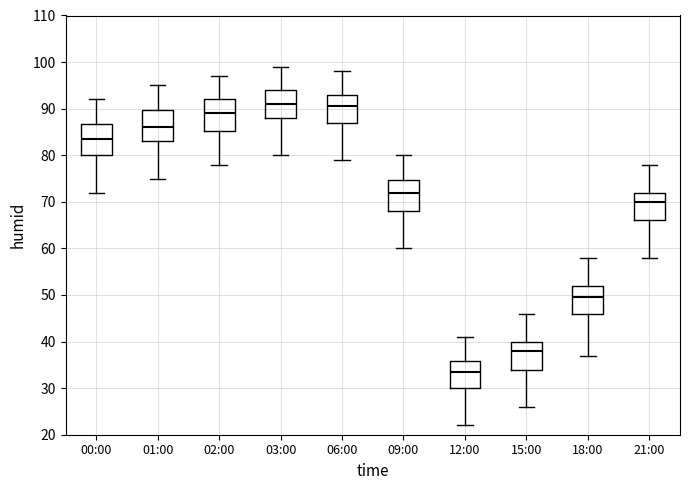

Where does the lower whisker of the box for 21:00 end on the y-axis? The values are not printed on the chart, so give them approximately, as read against the axis.

58